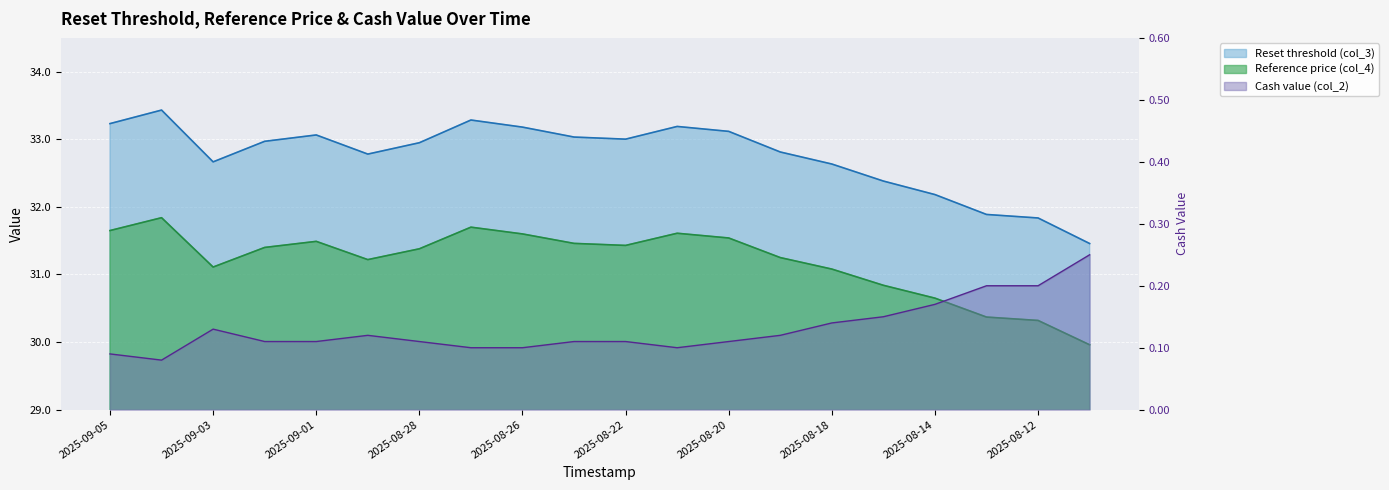

Reading left to right, extract all data points from this chart.

Reset threshold (col_3): 33.2	33.4	32.7	33.0	33.1	32.8	32.9	33.3	33.2	33.0	33.0	33.2	33.1	32.8	32.6	32.4	32.2	31.9	31.8	31.5
Reference price (col_4): 31.6	31.8	31.1	31.4	31.5	31.2	31.4	31.7	31.6	31.5	31.4	31.6	31.5	31.2	31.1	30.8	30.6	30.4	30.3	30.0
Cash value (col_2): 0.1	0.1	0.1	0.1	0.1	0.1	0.1	0.1	0.1	0.1	0.1	0.1	0.1	0.1	0.1	0.1	0.2	0.2	0.2	0.2